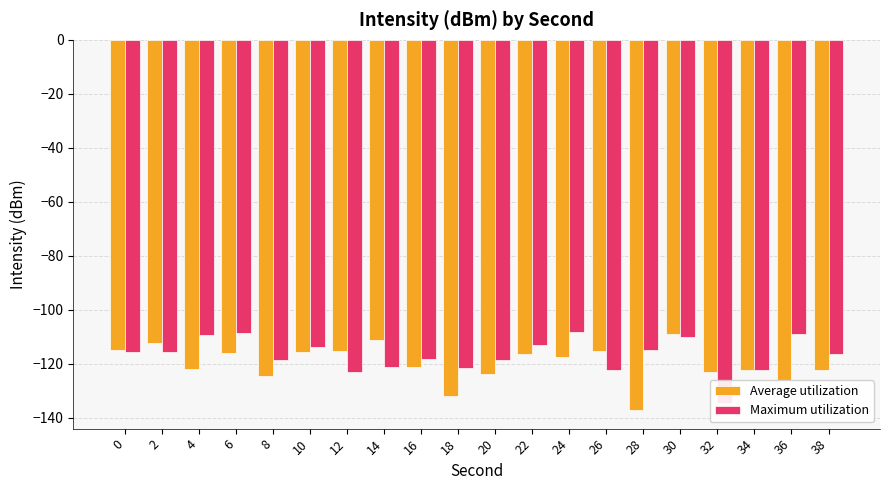

Are the bars grouped side by side (vs. stacked)?

Yes